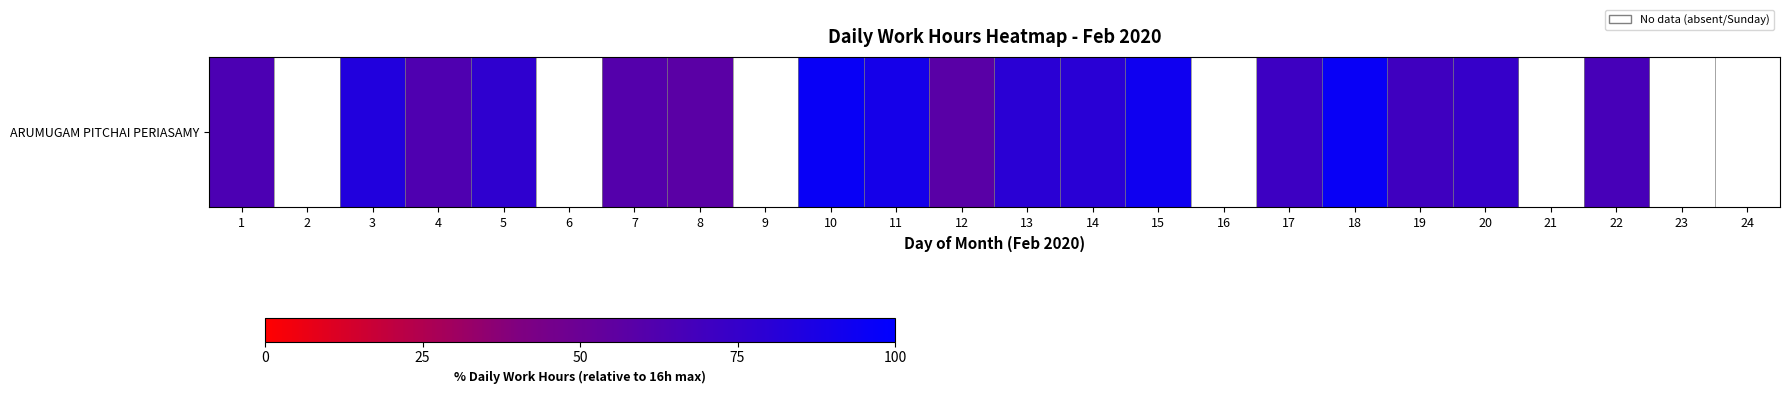

Reading right to left, extract all data points from this chart.

0.0	0.0	66.7	0.0	74.4	70.2	96.0	71.4	0.0	92.8	80.4	80.1	57.9	89.5	95.9	0.0	57.6	60.4	0.0	77.4	62.8	84.0	0.0	64.3